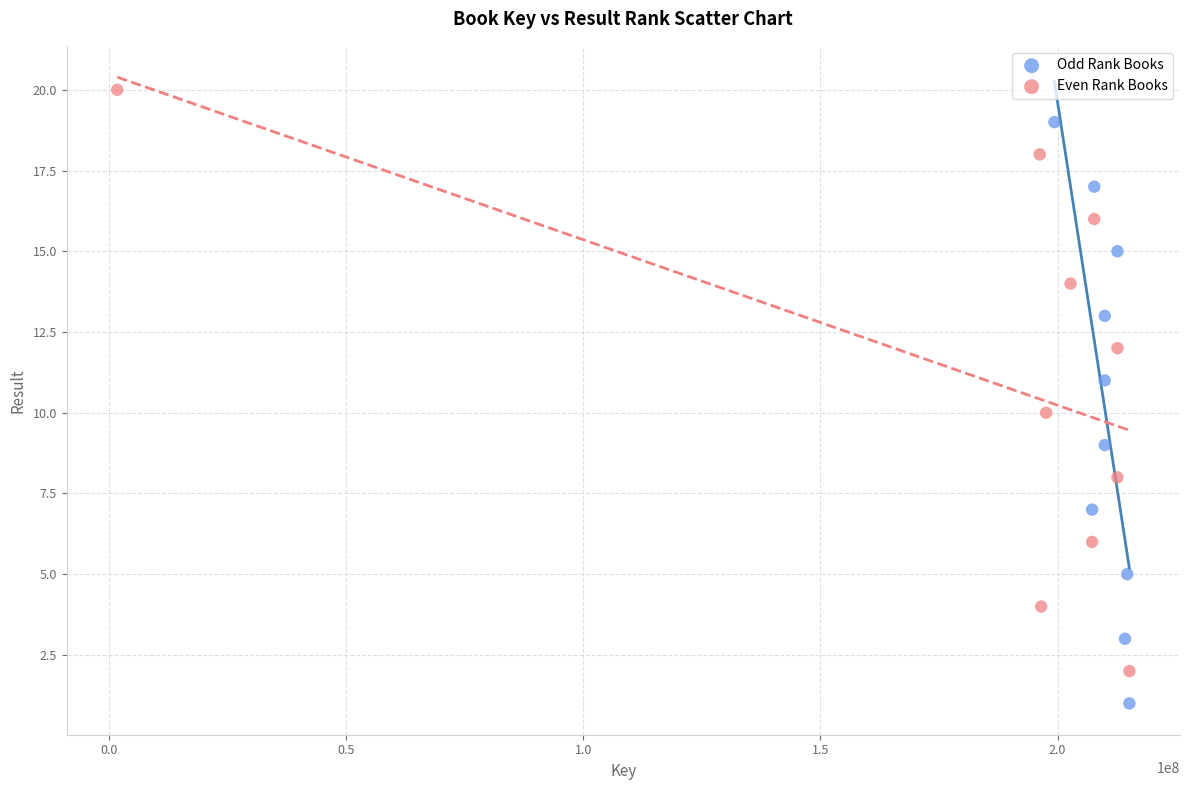

Which series contains the lowest Y value?

Odd Rank Books